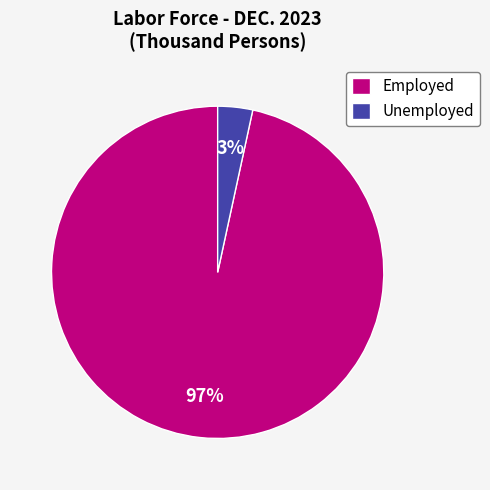

Rank the categories by value from highest to lowest.

Employed, Unemployed